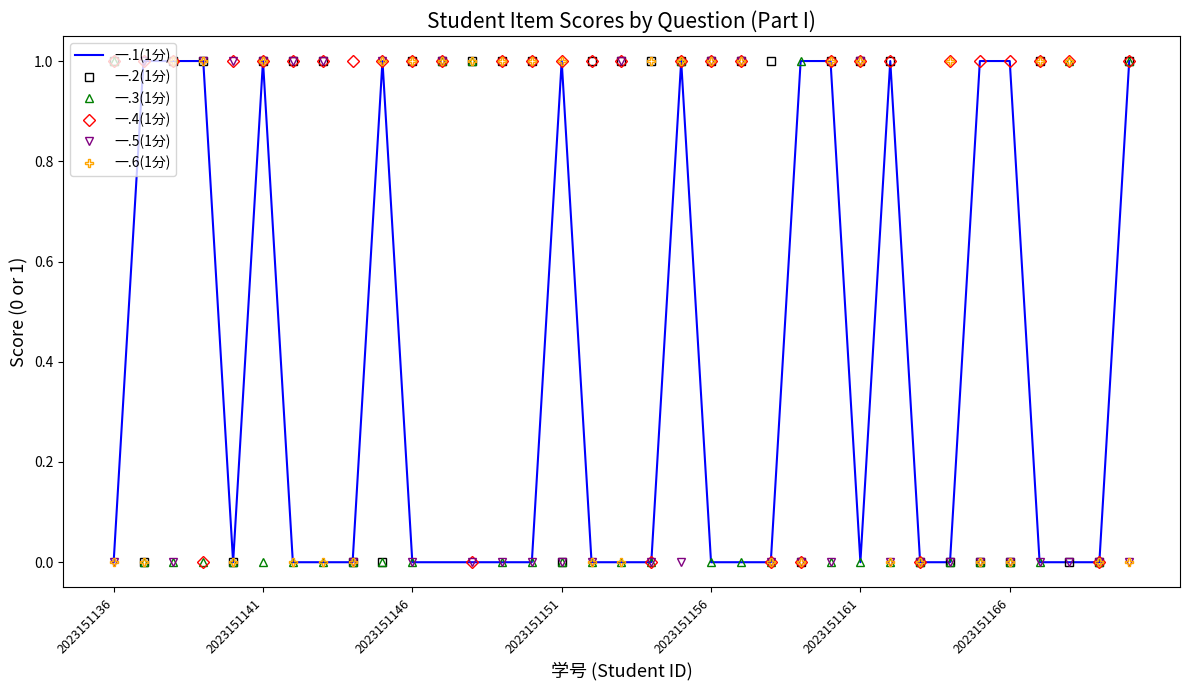

Which series has the largest total across all categories?

一.4(1分)